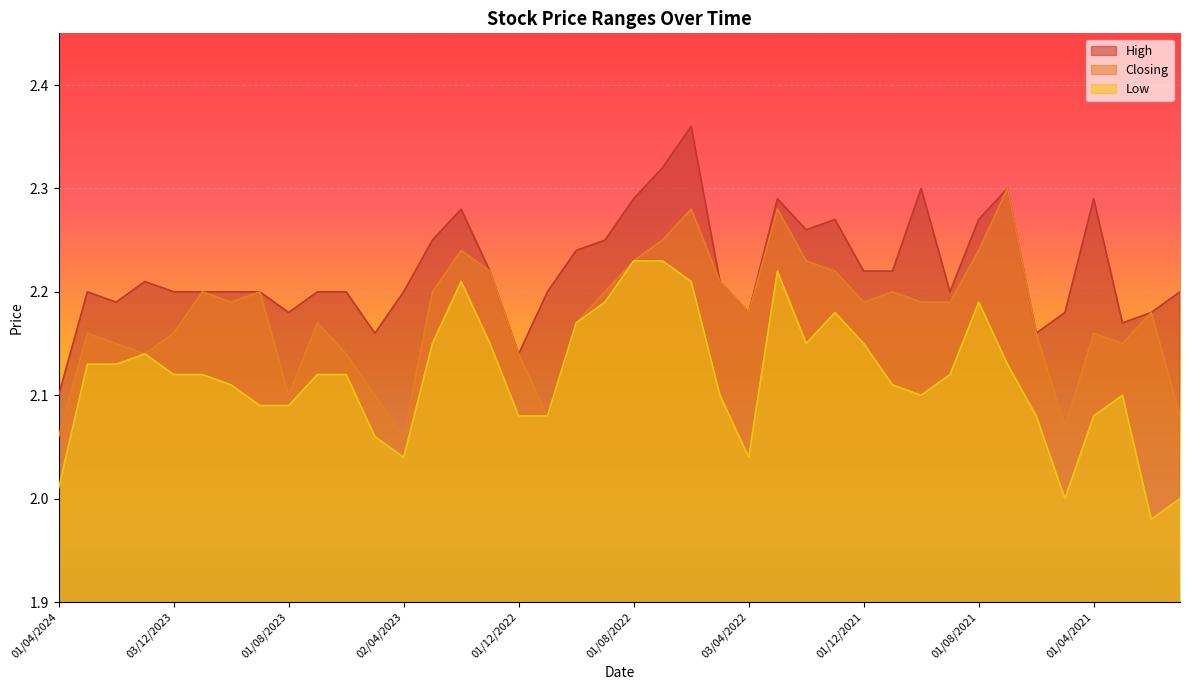

True or false: Low and Closing cross at least once.

False